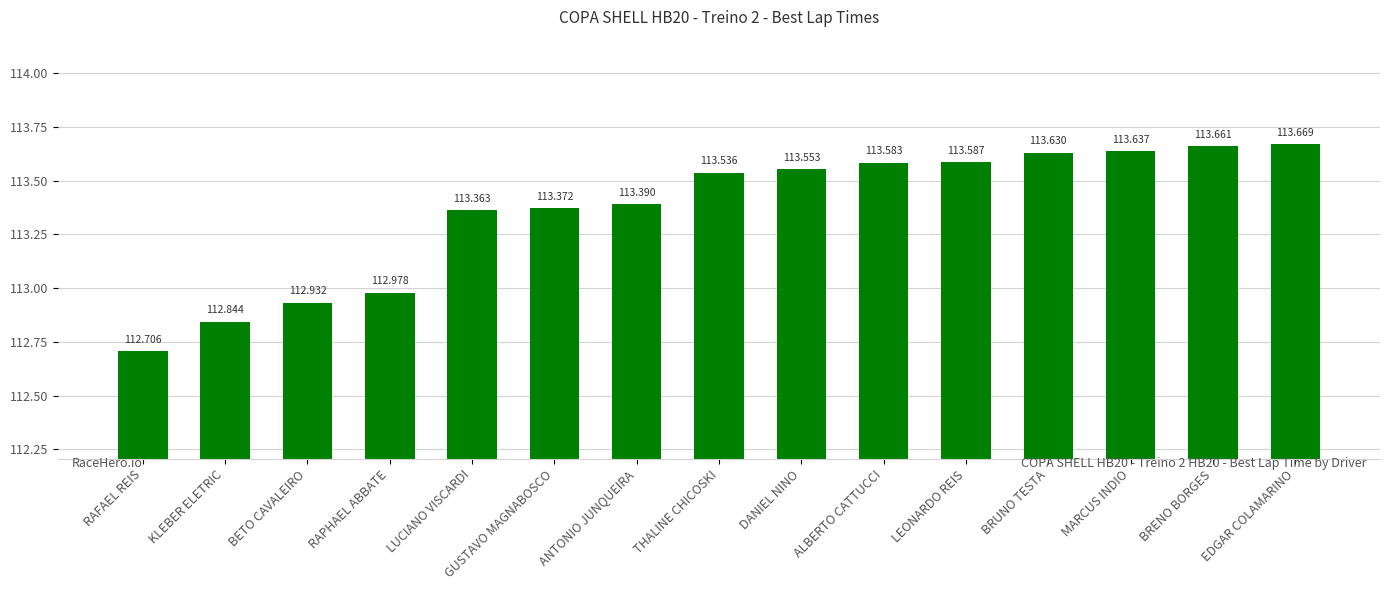

List the labels in order of value, largest first.

EDGAR COLAMARINO, BRENO BORGES, MARCUS INDIO, BRUNO TESTA, LEONARDO REIS, ALBERTO CATTUCCI, DANIEL NINO, THALINE CHICOSKI, ANTONIO JUNQUEIRA, GUSTAVO MAGNABOSCO, LUCIANO VISCARDI, RAPHAEL ABBATE, BETO CAVALEIRO, KLEBER ELETRIC, RAFAEL REIS